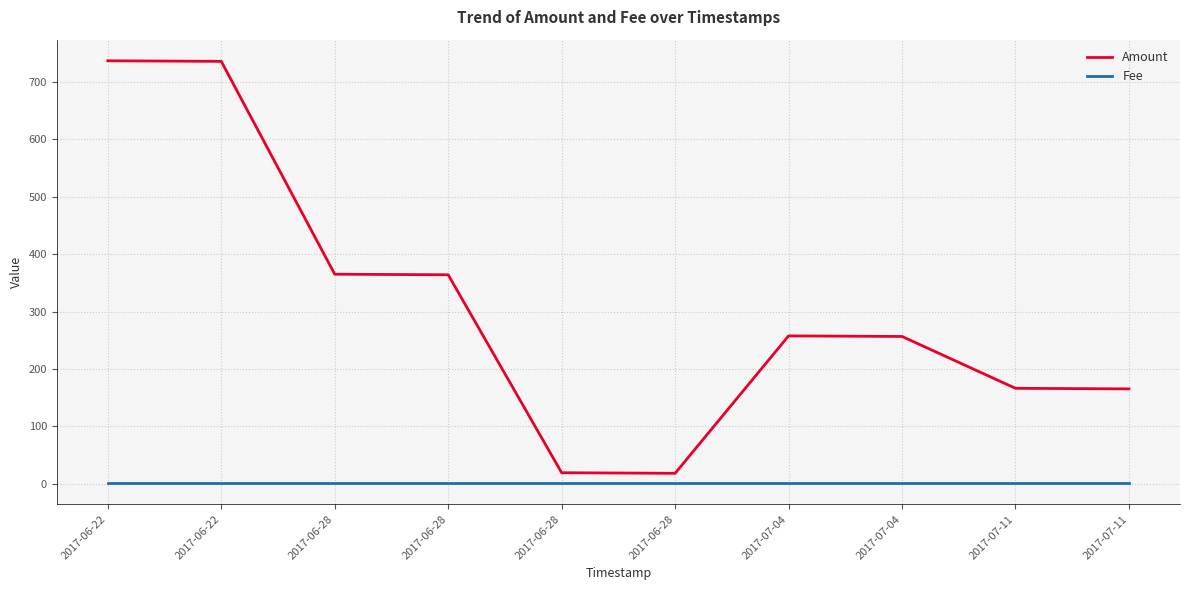

Which has a higher value, 2017-07-04 or 2017-06-22?

2017-06-22